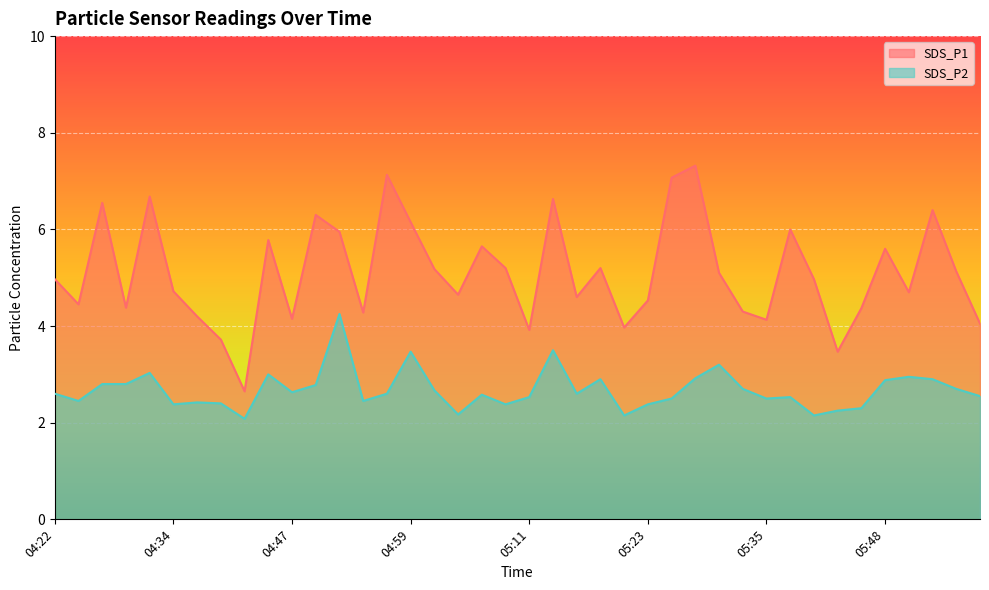

Rank the categories by SDS_P1 value from lowest to highest.

04:42, 05:43, 04:39, 05:11, 05:21, 05:58, 05:35, 04:47, 04:37, 04:54, 05:33, 05:45, 04:29, 04:25, 05:23, 05:16, 05:04, 05:50, 04:34, 04:22, 05:40, 05:31, 05:55, 05:01, 05:09, 05:18, 05:48, 05:06, 04:44, 04:52, 05:38, 04:59, 04:49, 05:53, 04:27, 05:14, 04:32, 05:26, 04:56, 05:28